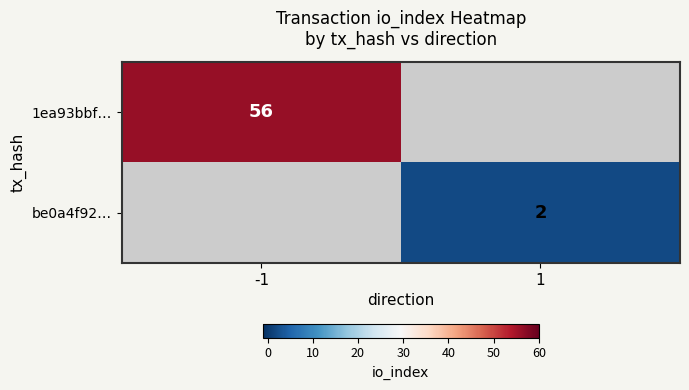

The 1ea93bbf… series shows 56 at -1. True or false?

True